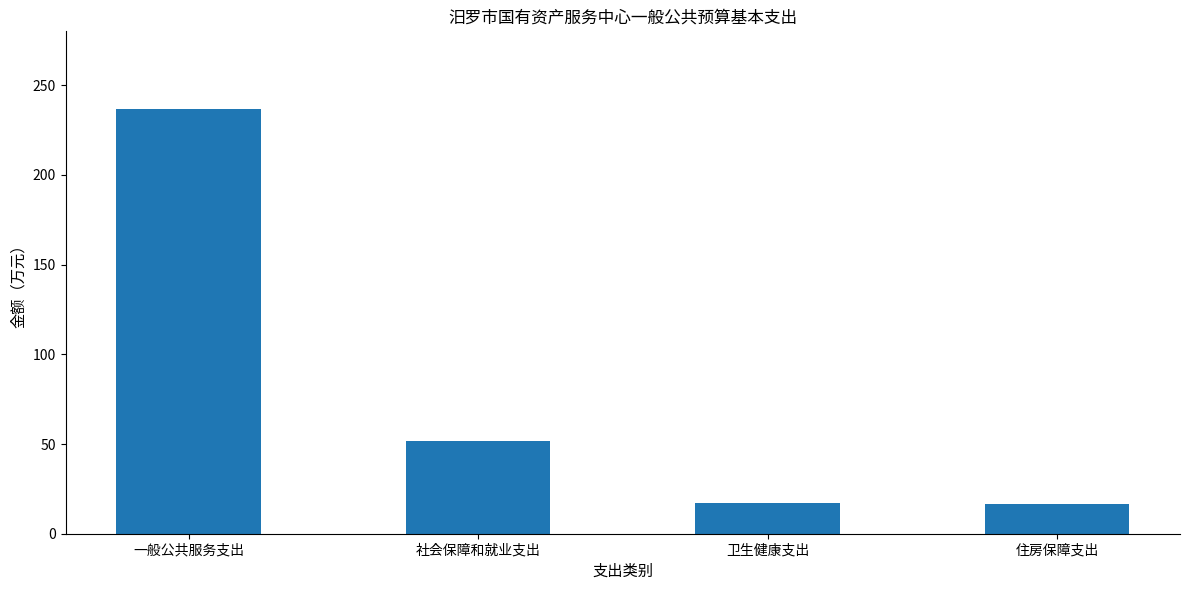

Are the bars horizontal?

No